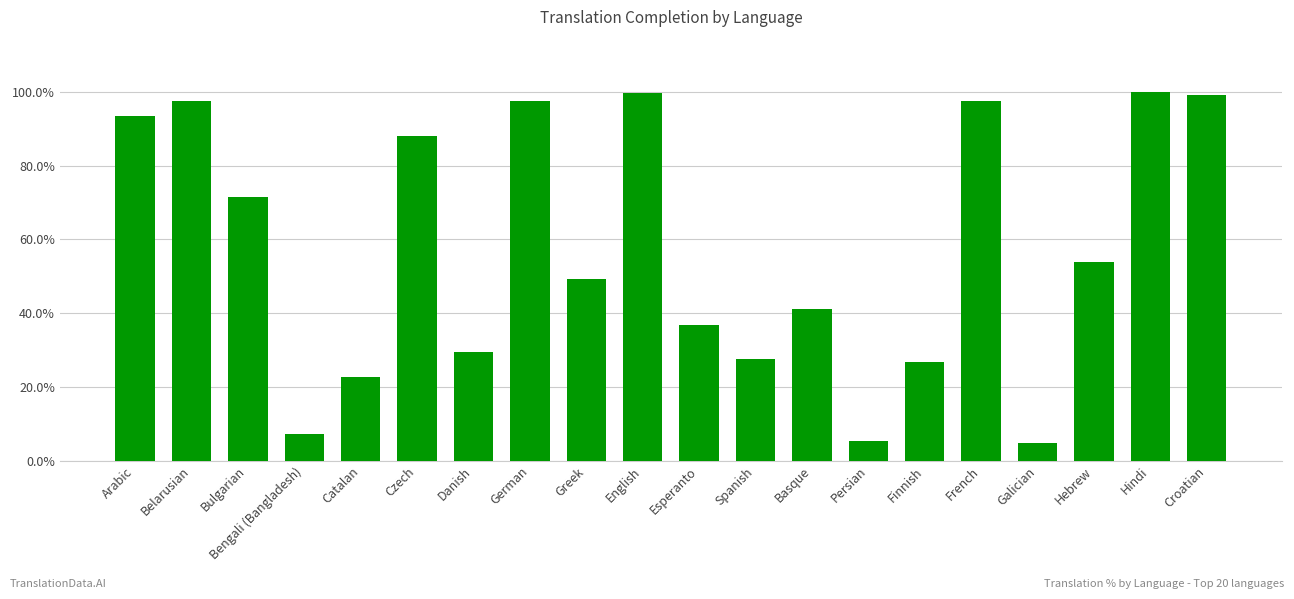

What is the difference between the second highest and minimum values?

95.1